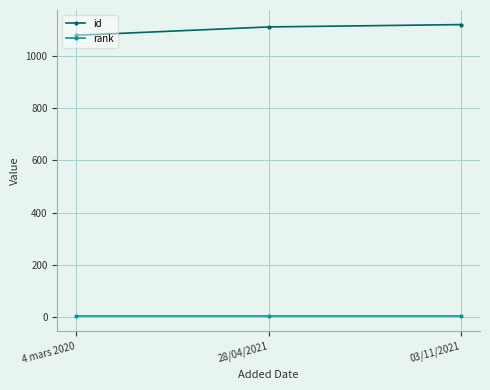

Does the chart display data point markers on the line(s)?

Yes